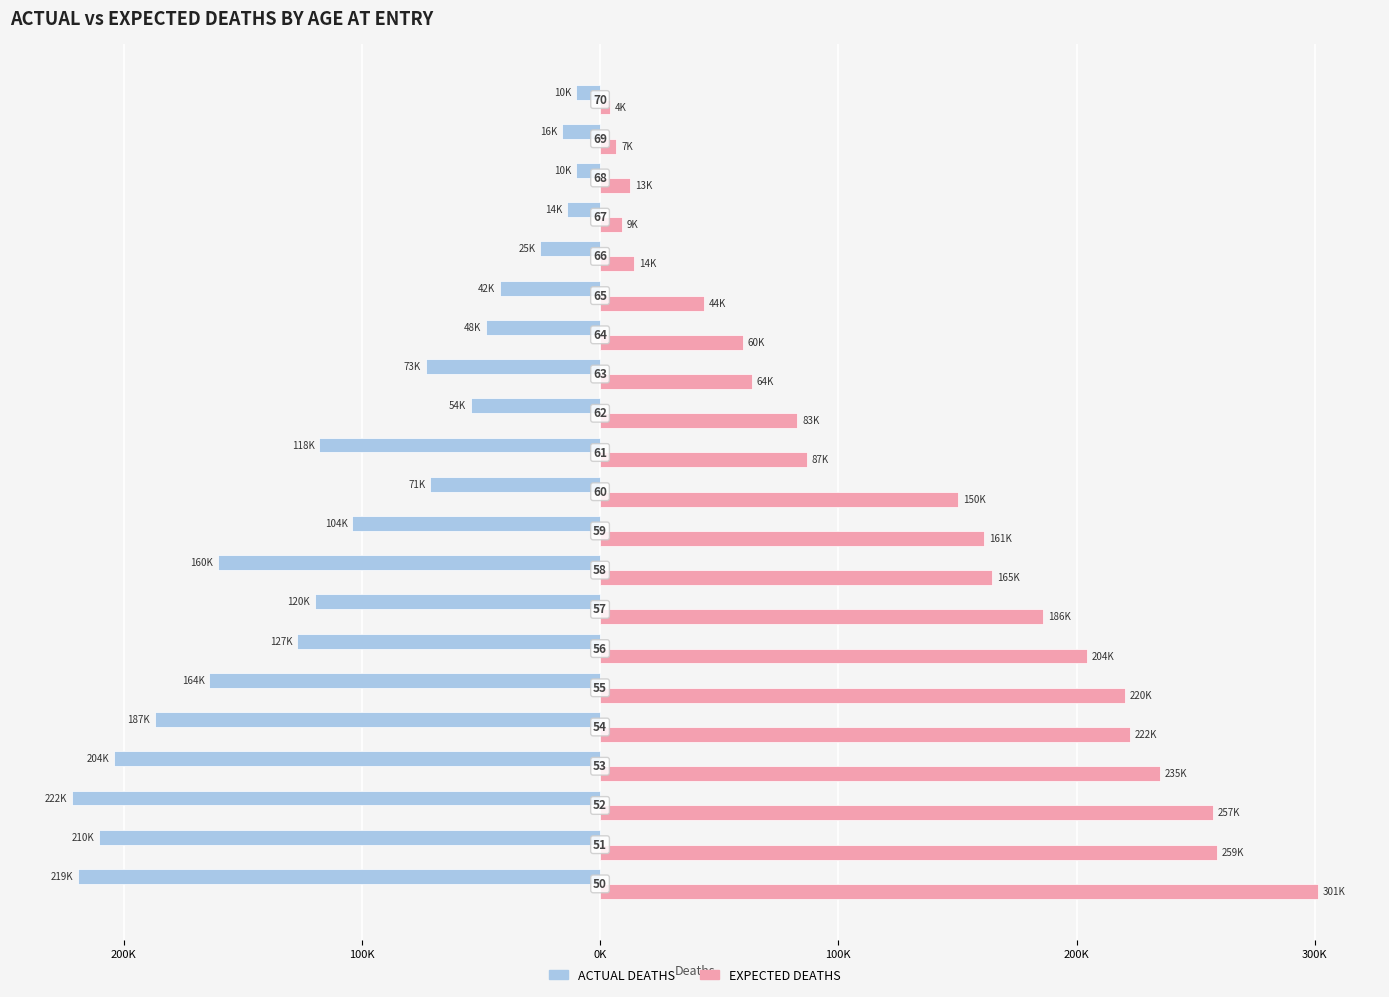

What are all the series names shown in the legend?

ACTUAL DEATHS, EXPECTED DEATHS